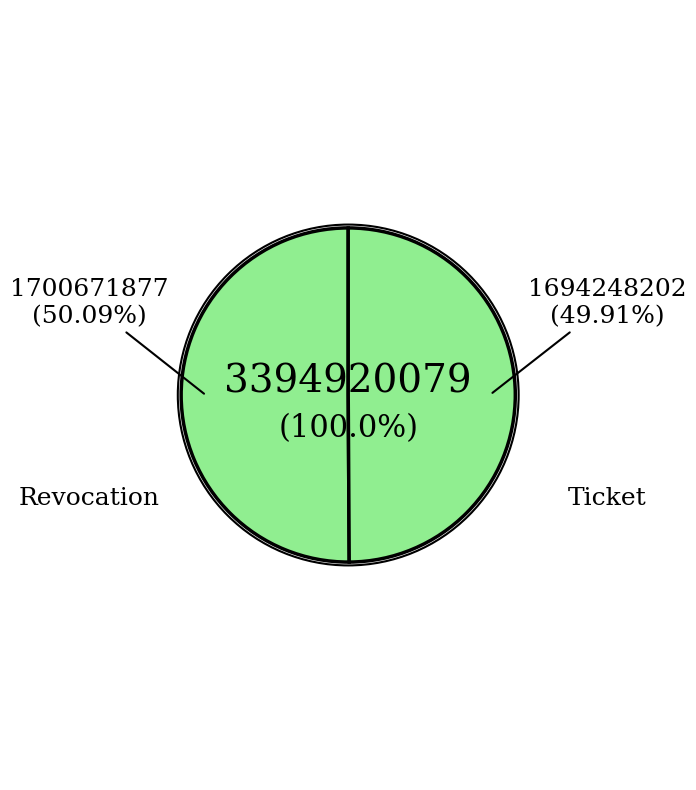

To the nearest percent, what percentage of the pie is Revocation?

50%